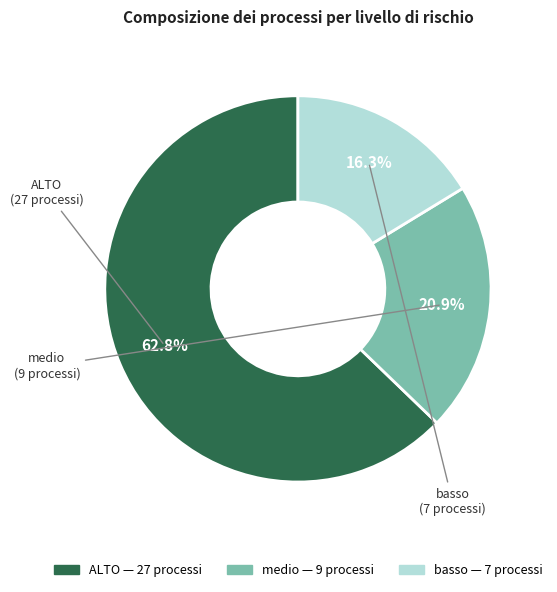

The ALTO slice represents 73% of the pie. True or false?

False